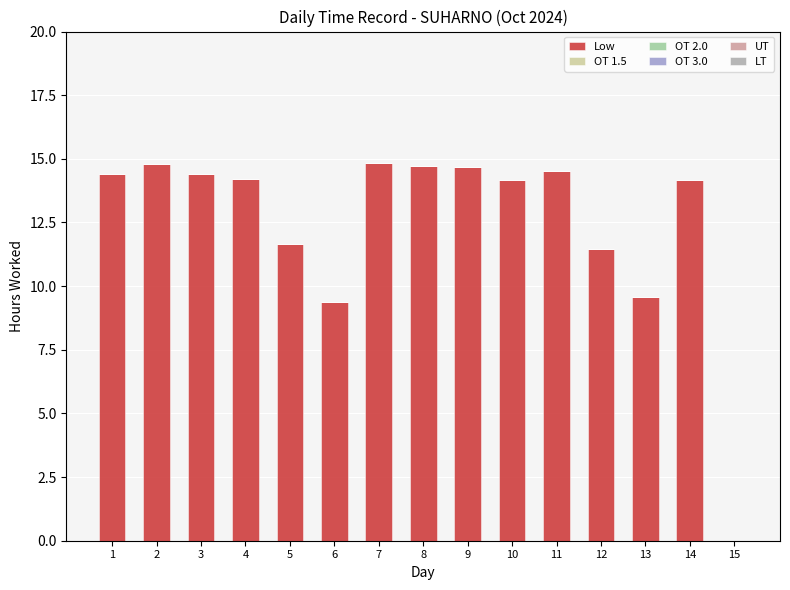

What is the approximate value at 11?

14.5